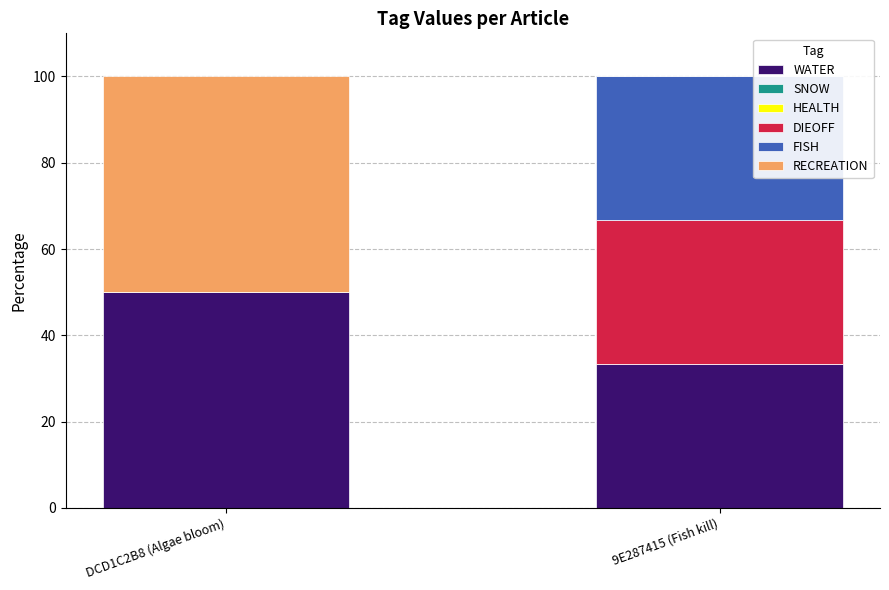

How many data points does each series have?

2